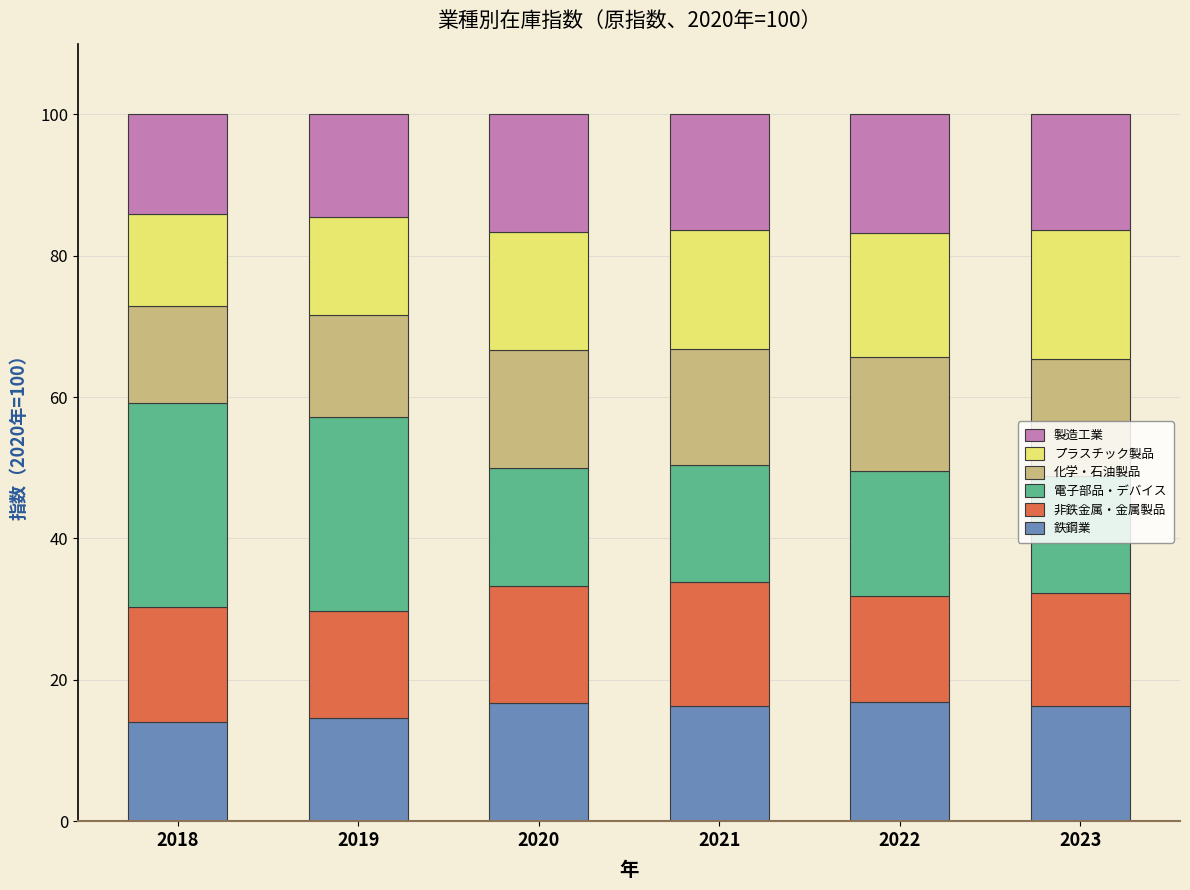

Are the bars horizontal?

No